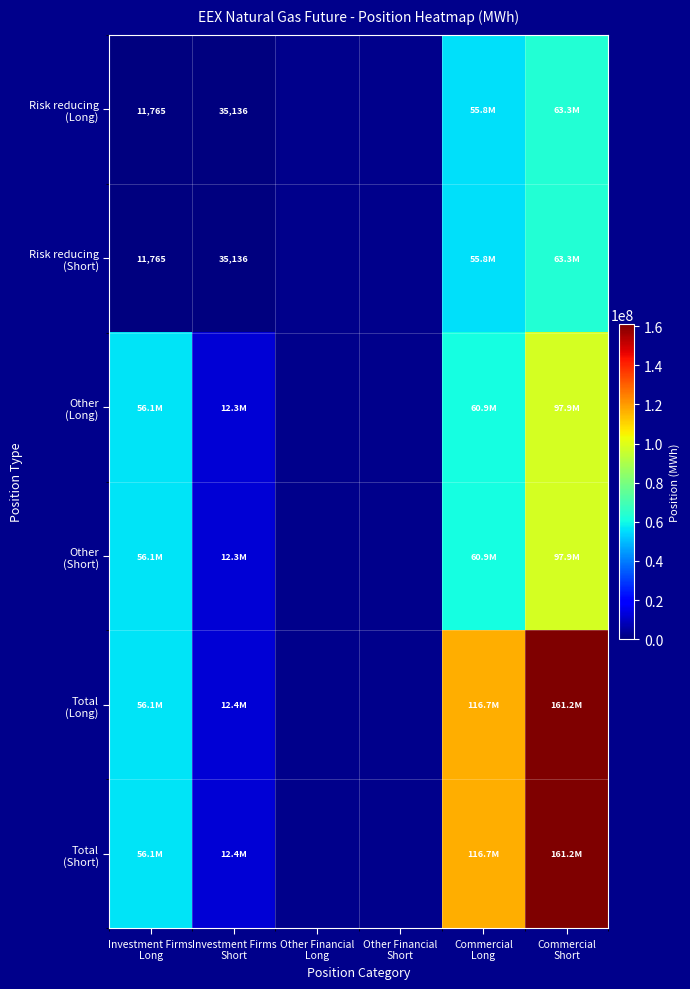

How many positive values does the Total (Long) series have?

4